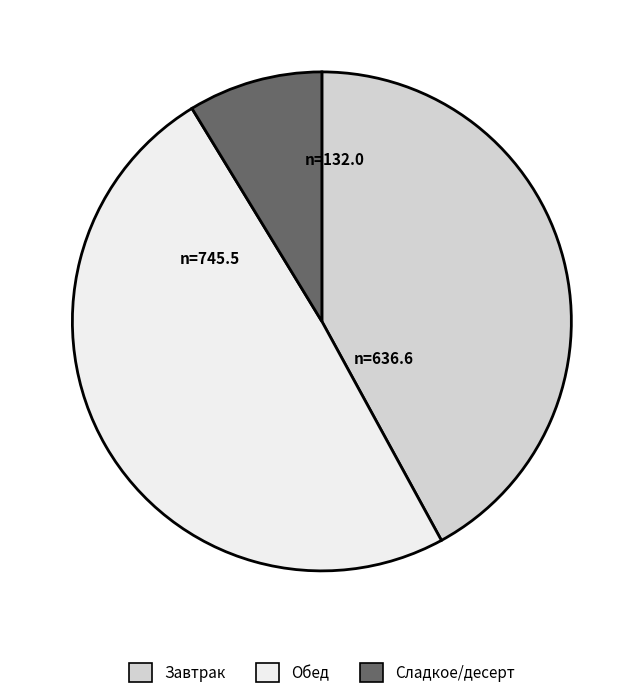

Is there a majority slice in this chart?

No